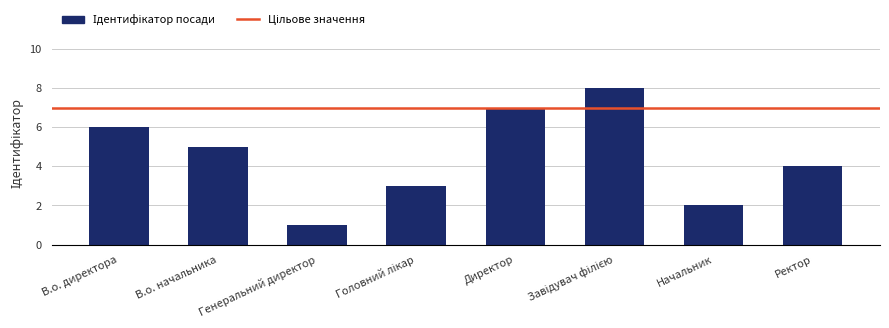

The chart shows a value of 4 at Ректор. True or false?

True